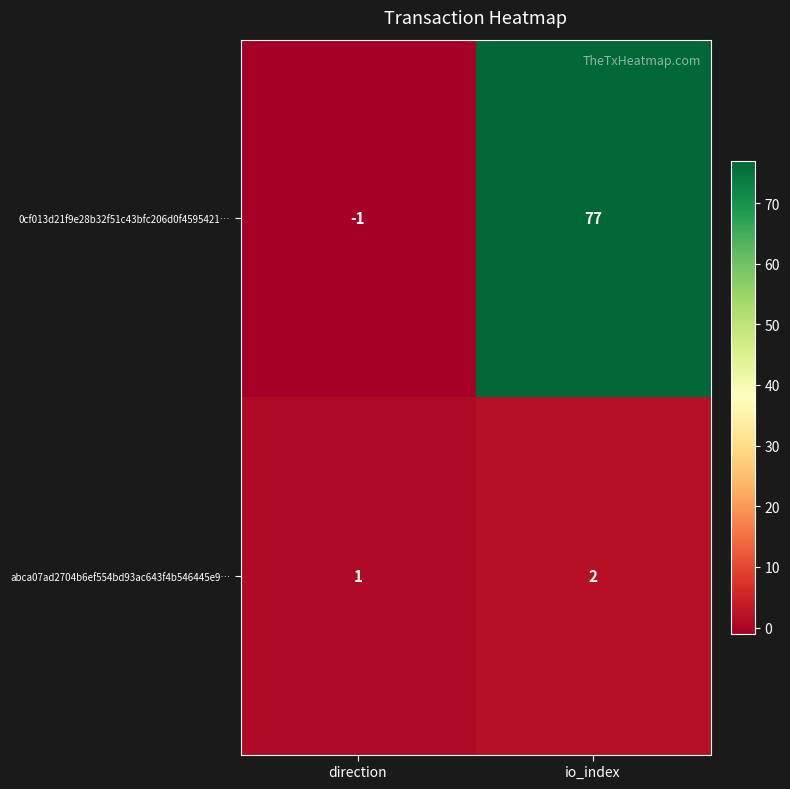

List the series in order of their peak value, highest first.

0cf013d21f9e28b32f51c43bfc206d0f4595421…, abca07ad2704b6ef554bd93ac643f4b546445e9…